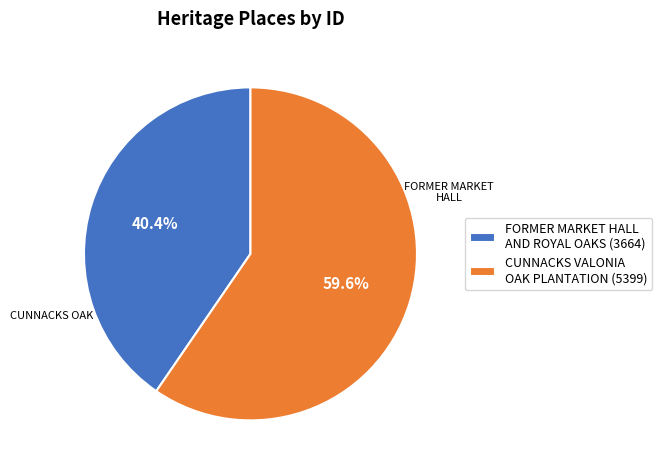

To the nearest percent, what is the difference between the CUNNACKS VALONIA OAK PLANTATION and FORMER MARKET HALL AND ROYAL OAKS slice percentages?

19%